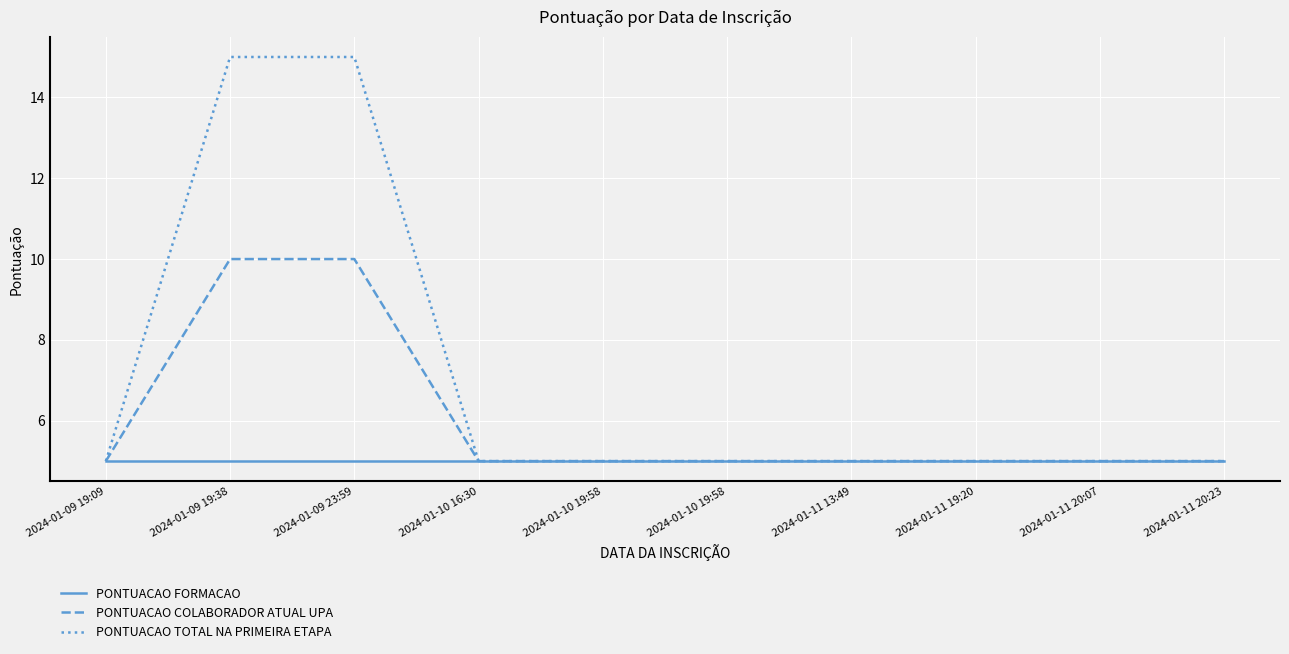

Does the chart display data point markers on the line(s)?

No